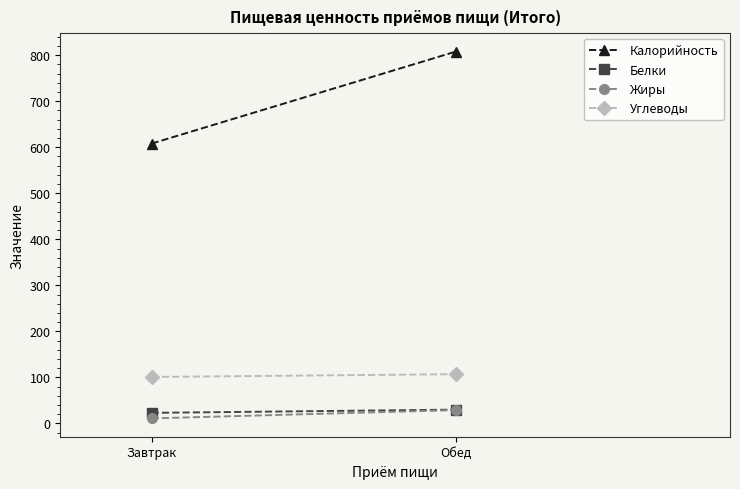

Which series has the largest total across all categories?

Калорийность